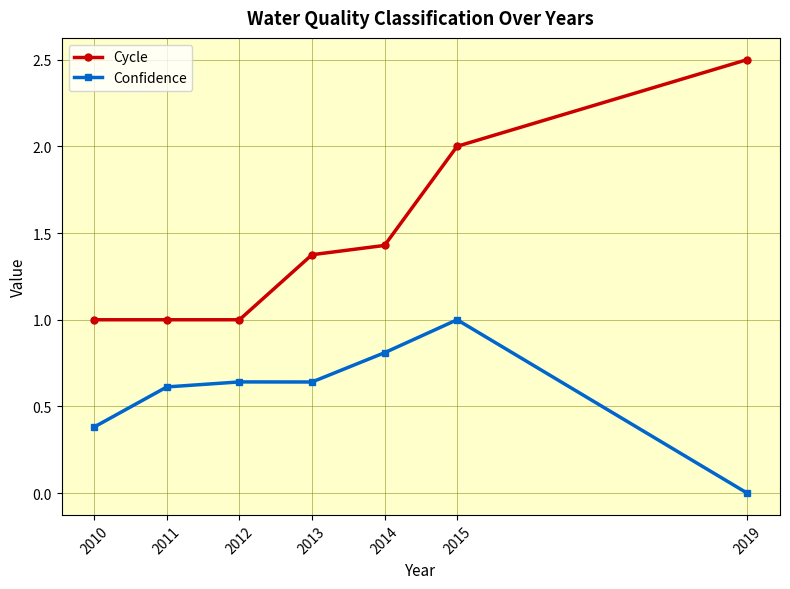

Which series has the largest range (max minus min)?

Cycle